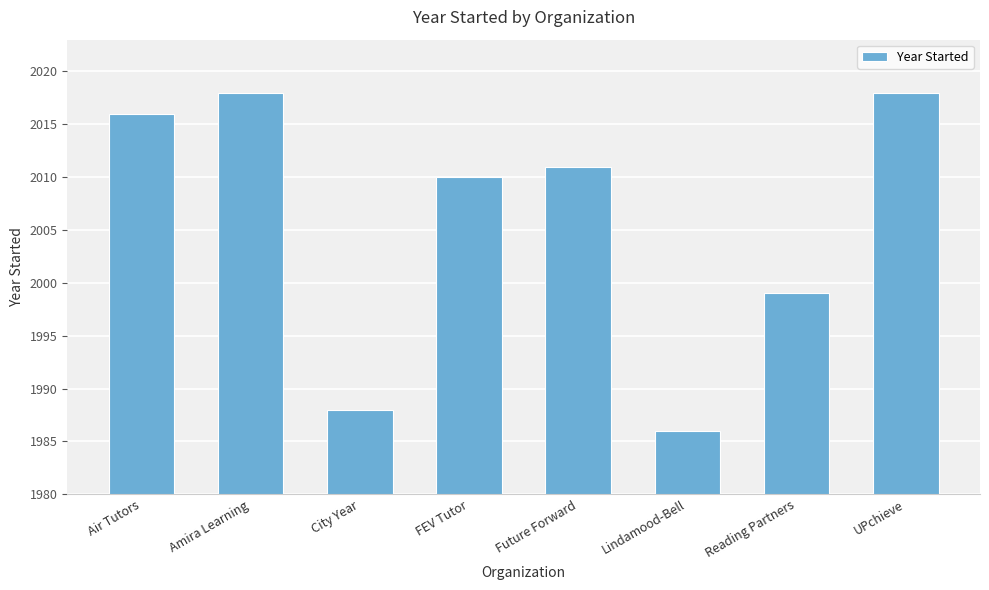

The chart shows a value of 2010 at FEV Tutor. True or false?

True